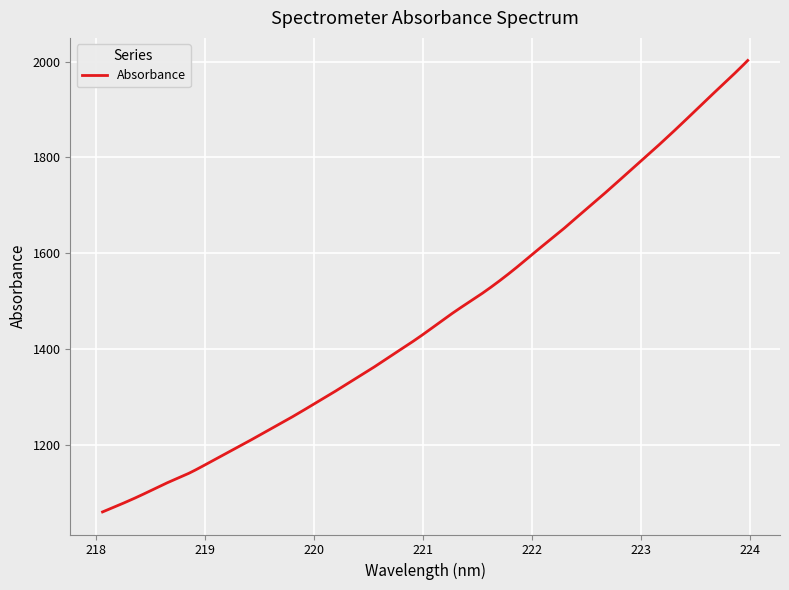

What is the difference between the maximum and minimum values?

941.1